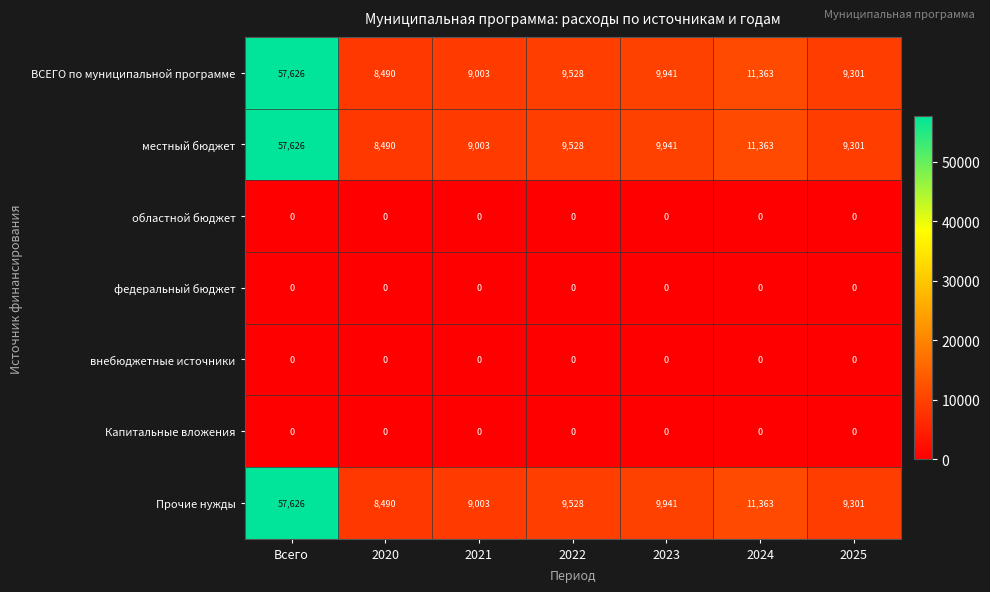

What is the sum of the местный бюджет values at 2020 and Всего?

66116